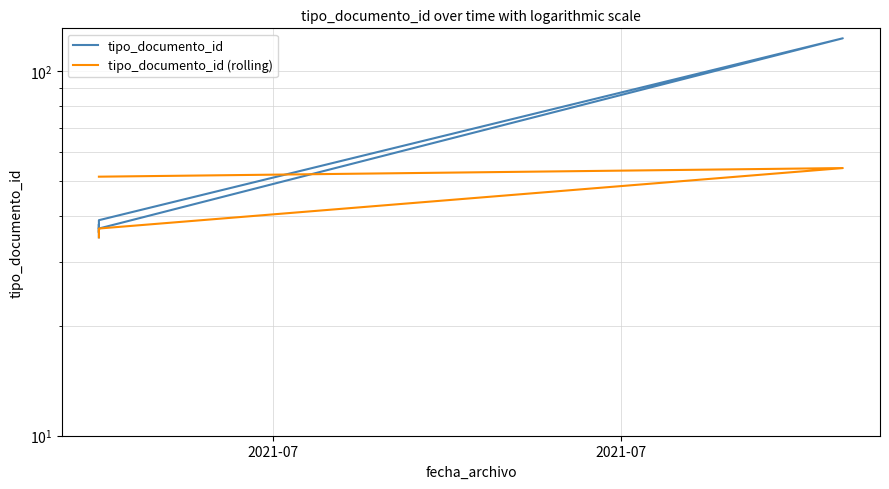

What is the value of the tipo_documento_id (rolling) point at the 4th from the left?

37.0